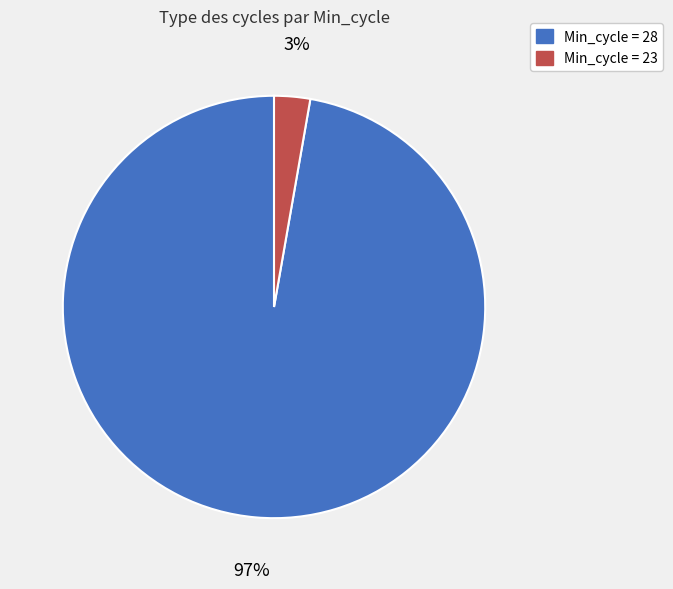

Combined, do Min_cycle = 23 and Min_cycle = 28 account for over 50%?

Yes